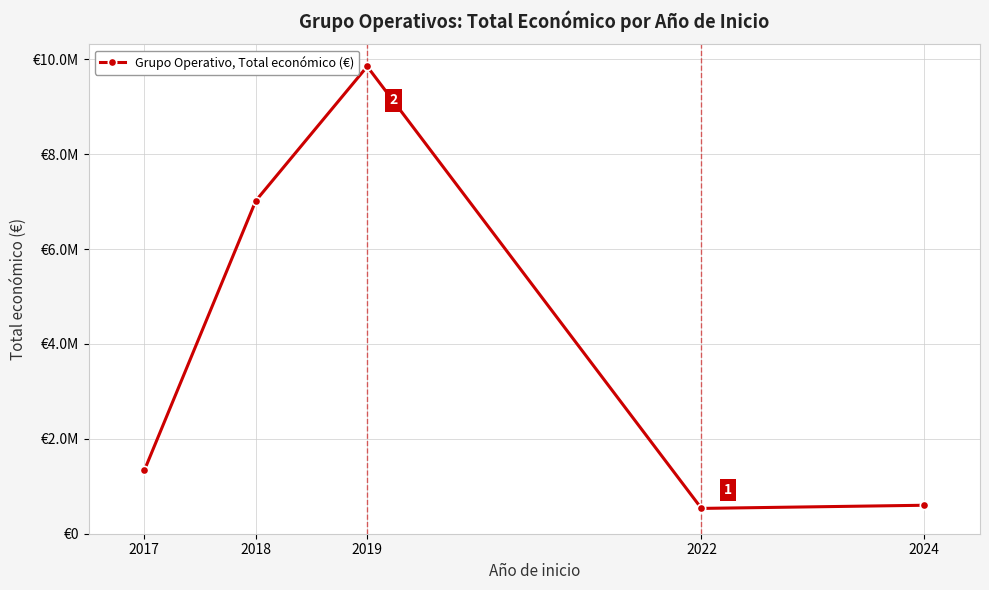

Approximately how many times larger is the value at 2019 compared to 2017?

7.4